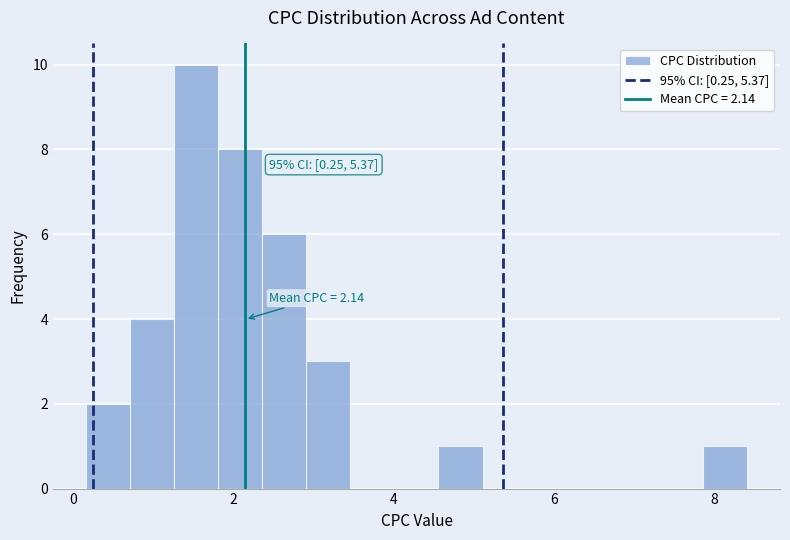

Read against the x-axis, roughly where is the centre of the tallest bar?

1.6